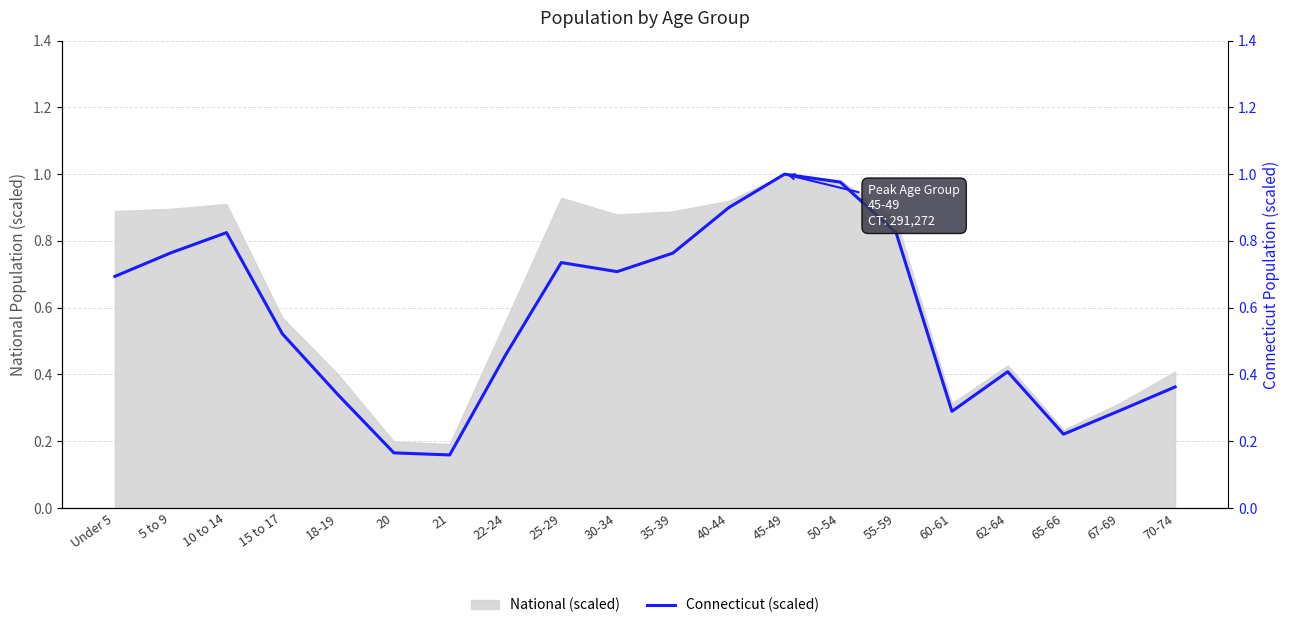

The chart shows a value of 0.7 at 30-34. True or false?

True